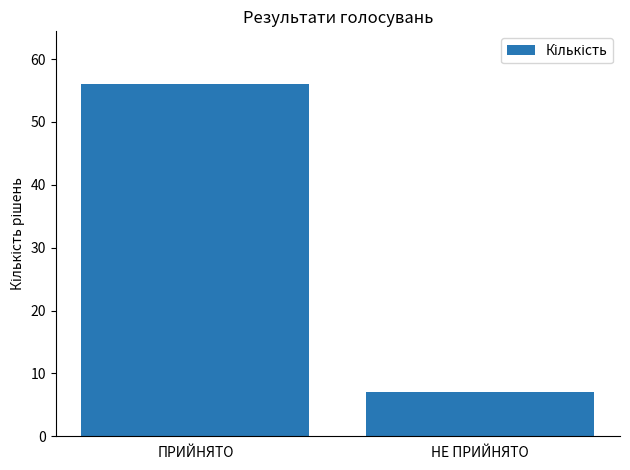

What is the greatest value displayed?

56